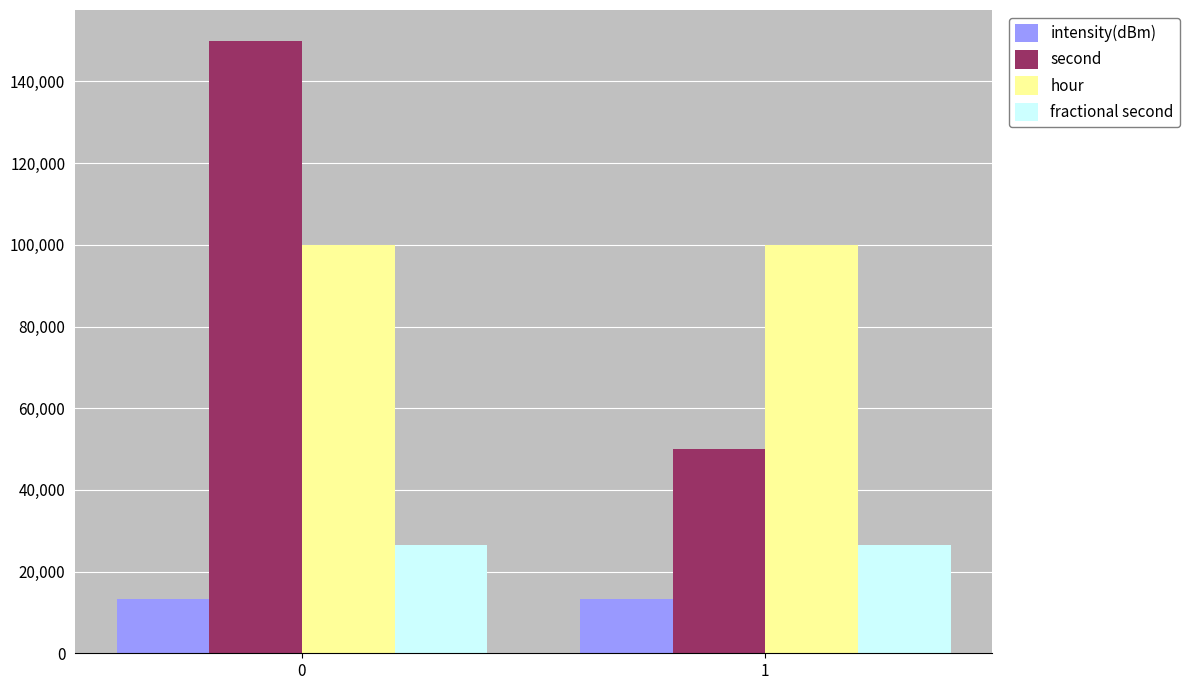

At which label does intensity(dBm) first exceed 13289?

1